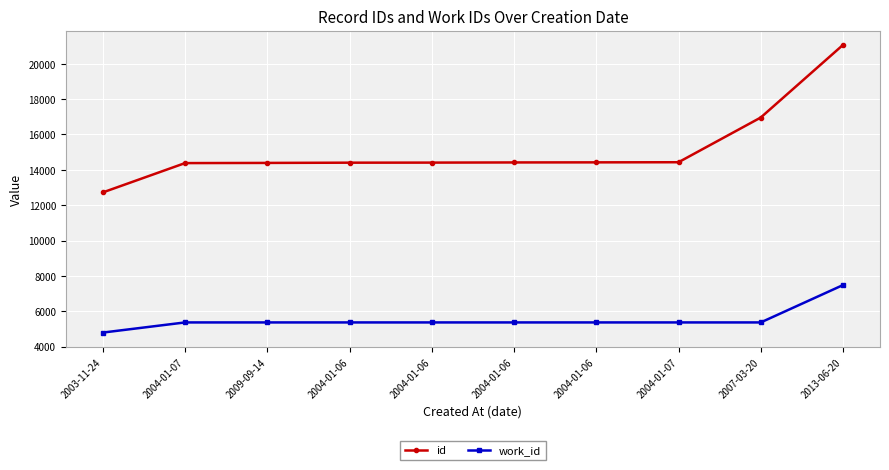

What is the total value across all series at 2004-01-07?

19746